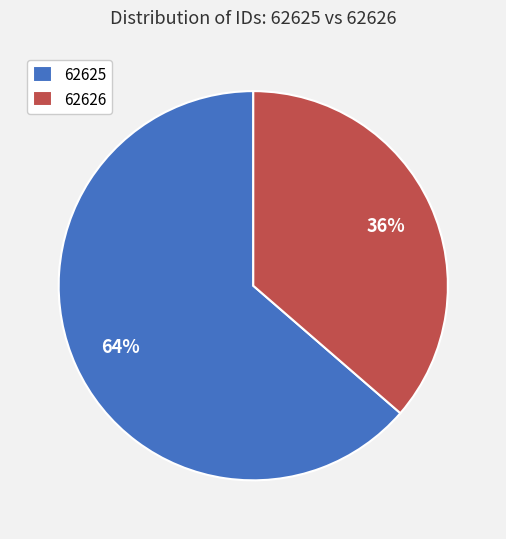

Count the number of slices in the pie.

2